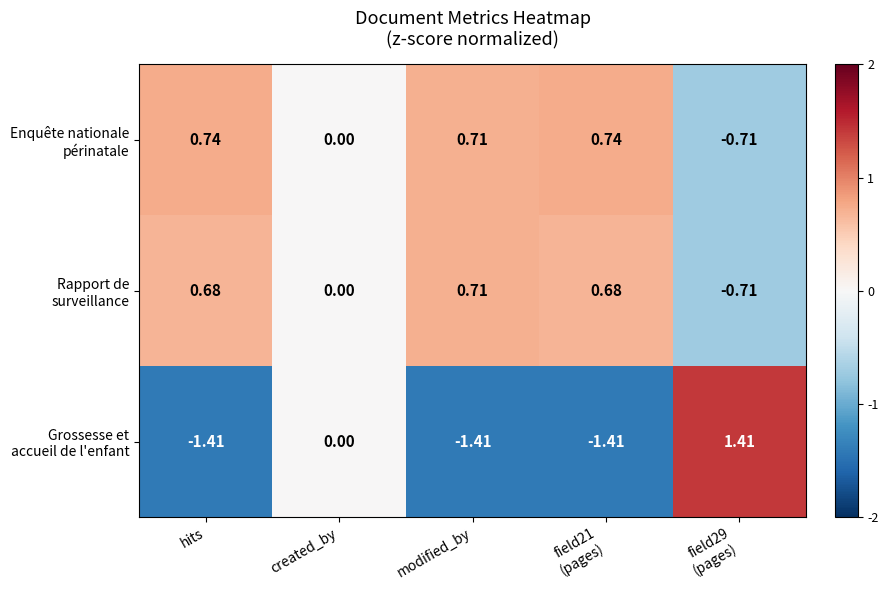

Between hits and created_by, which series saw the biggest shift?

Grossesse et accueil de l'enfant